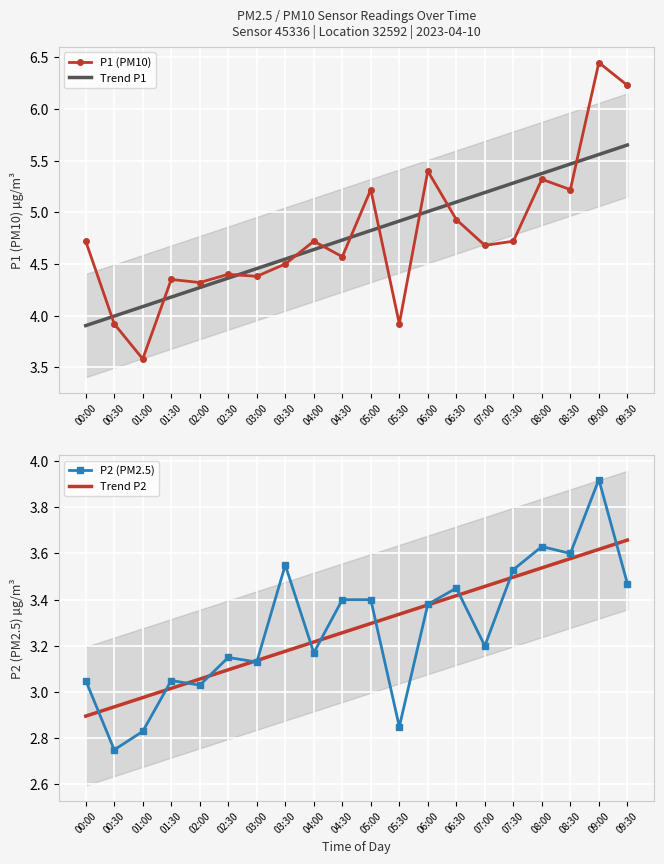

List the series in order of their peak value, highest first.

P1 (PM10), Trend P1, P2 (PM2.5), Trend P2